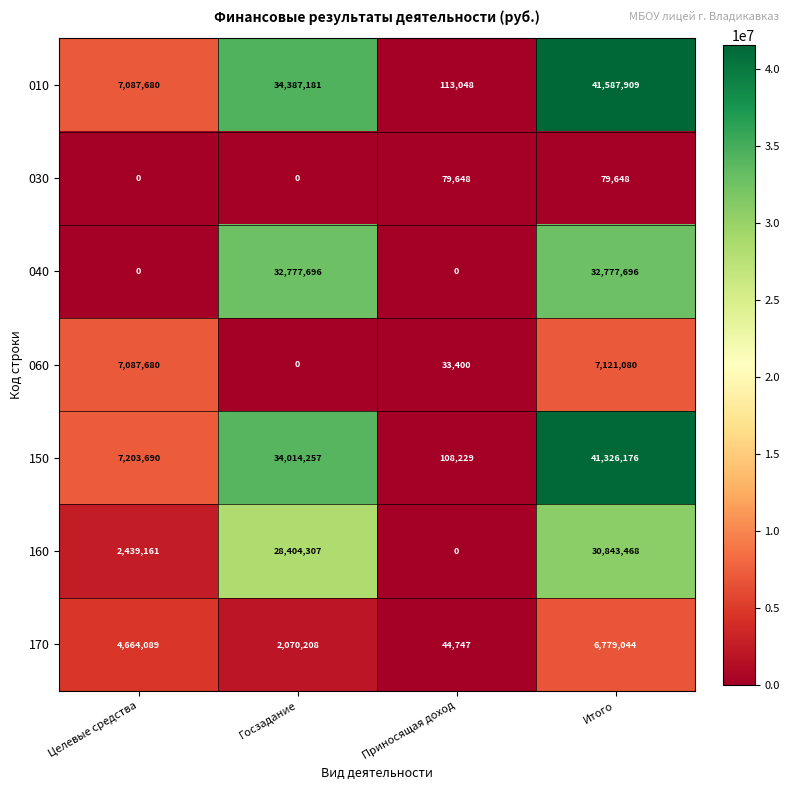

Between Госзадание and Приносящая доход, which series saw the biggest shift?

010